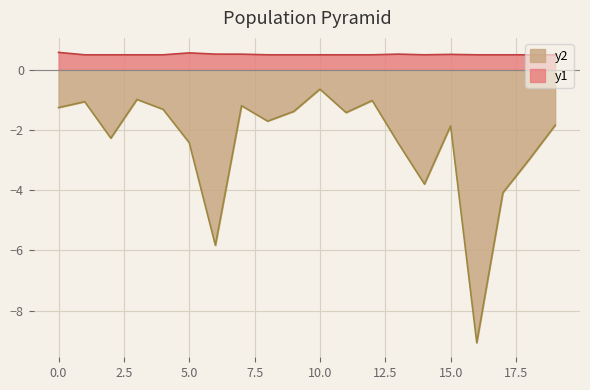

True or false: Reste a mandater (M) and Pere_Montant vote (M) cross at least once.

False